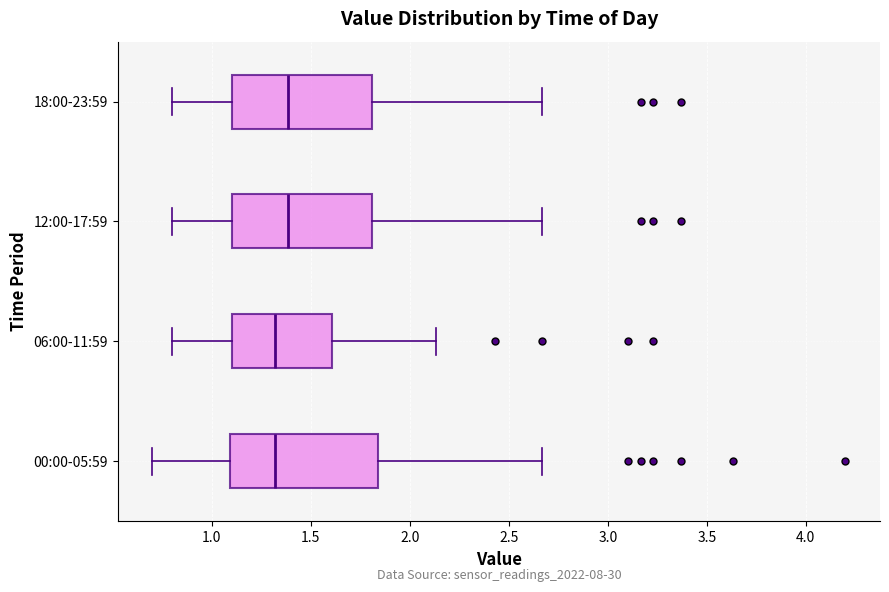

Where does the median line of the box for 00:00-05:59 sit on the x-axis? The values are not printed on the chart, so give them approximately, as read against the axis.

1.30